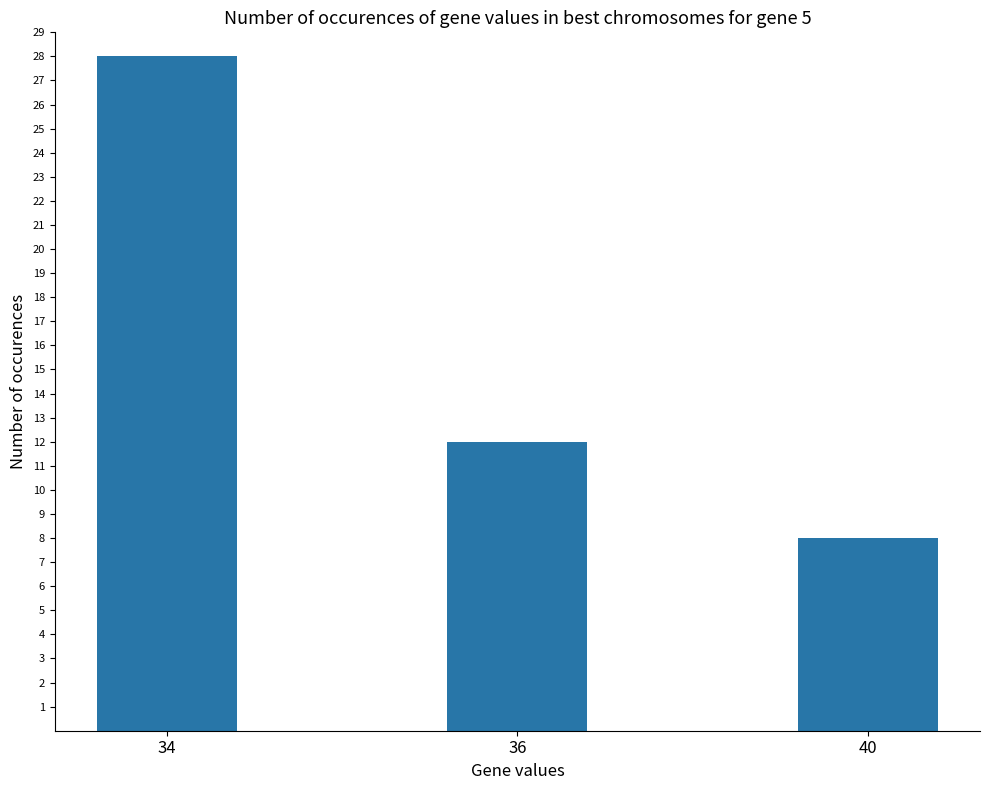

The chart shows a value of 28 at 34. True or false?

True